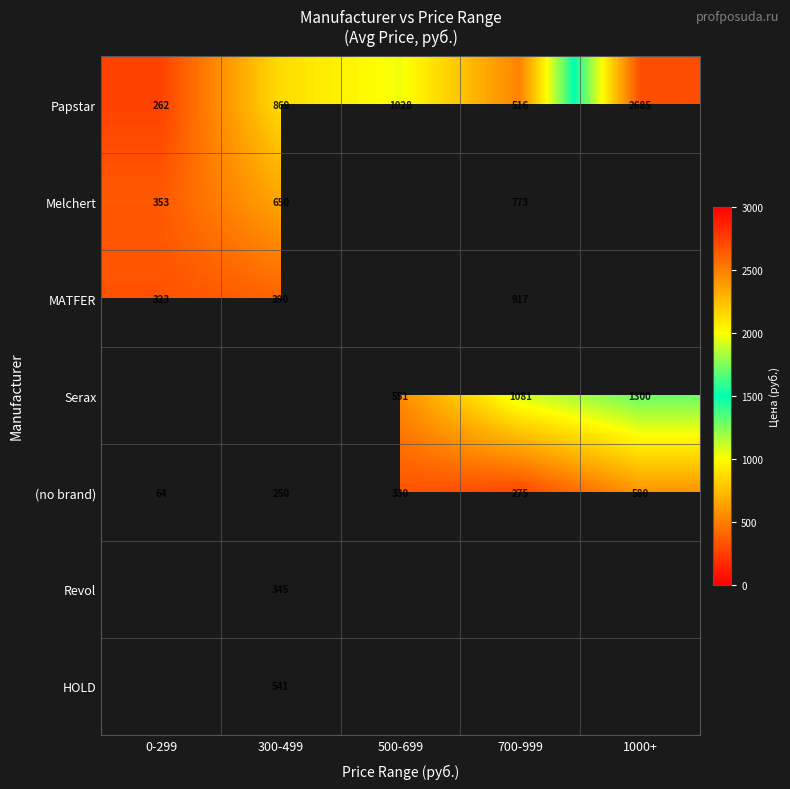

At which label is Papstar closest to 1473?

500-699